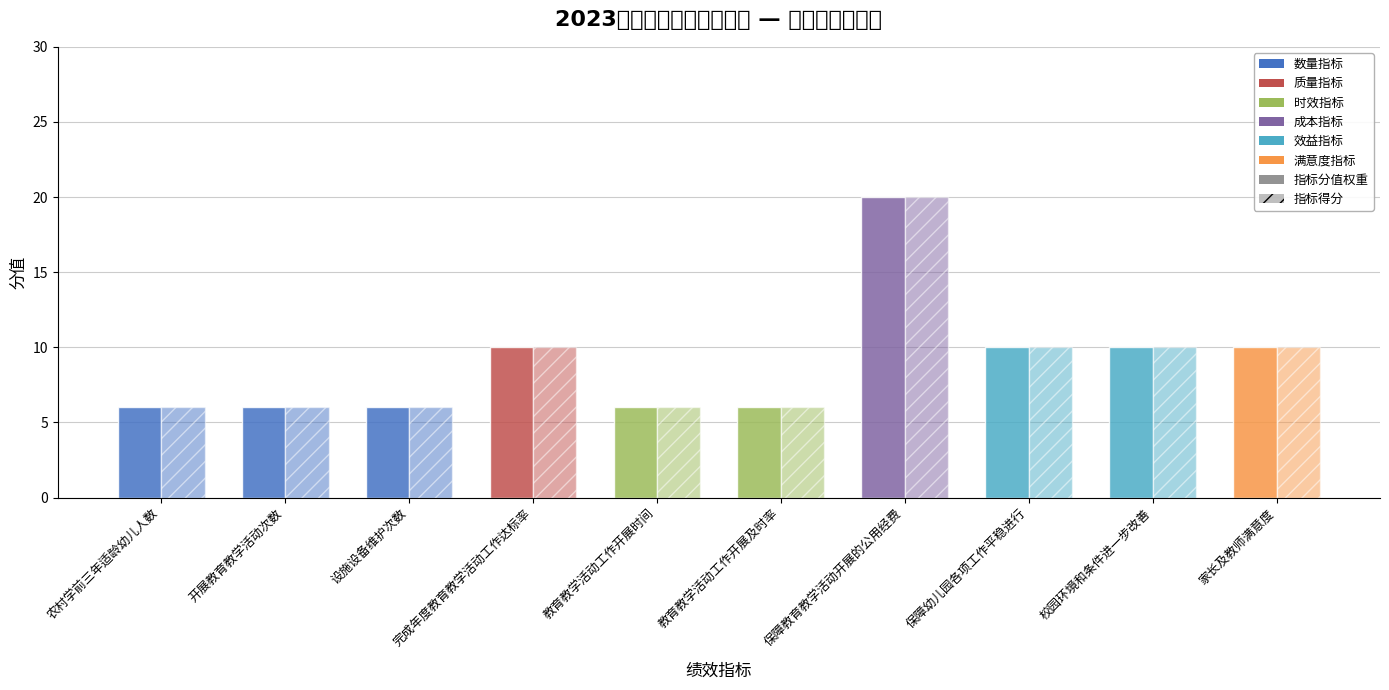

How many 指标得分 values are between 6 and 10?

9